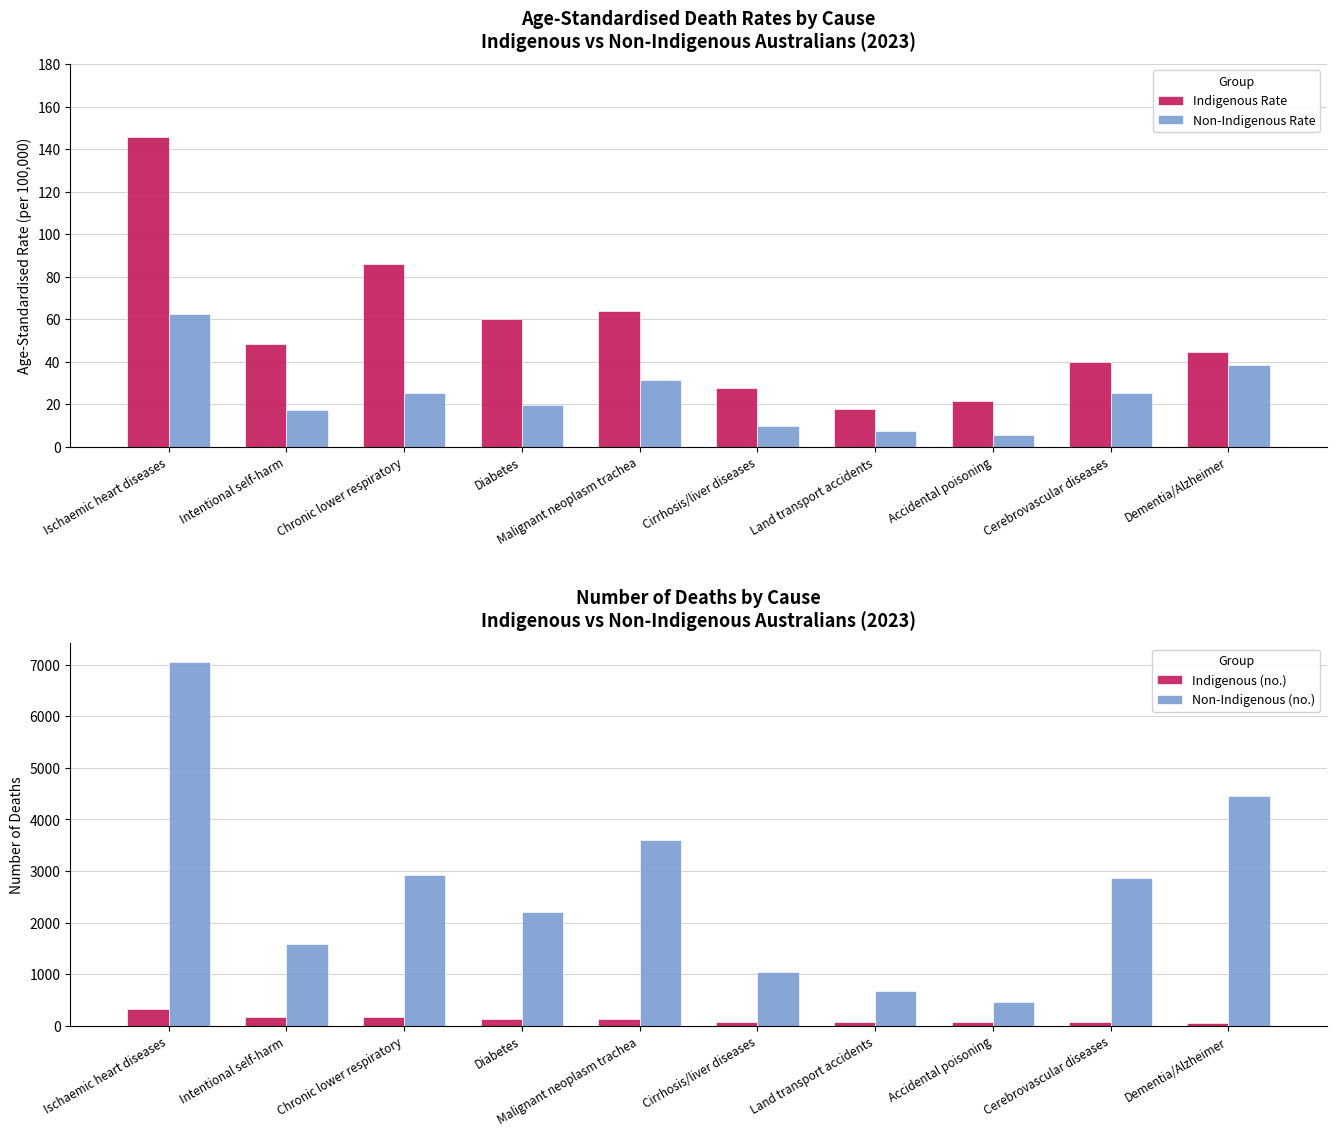

Reading right to left, transcribe all the data shown in this chart.

Indigenous Rate: 44.7	40.0	21.3	17.5	27.6	63.8	59.9	86.0	48.1	145.5
Non-Indigenous Rate: 38.6	25.1	5.3	7.4	9.8	31.3	19.4	25.3	17.3	62.3
Indigenous (no.): 60.0	71.0	72.0	74.0	83.0	132.0	136.0	173.0	179.0	327.0
Non-Indigenous (no.): 4461.0	2869.0	458.0	682.0	1042.0	3599.0	2212.0	2922.0	1591.0	7062.0